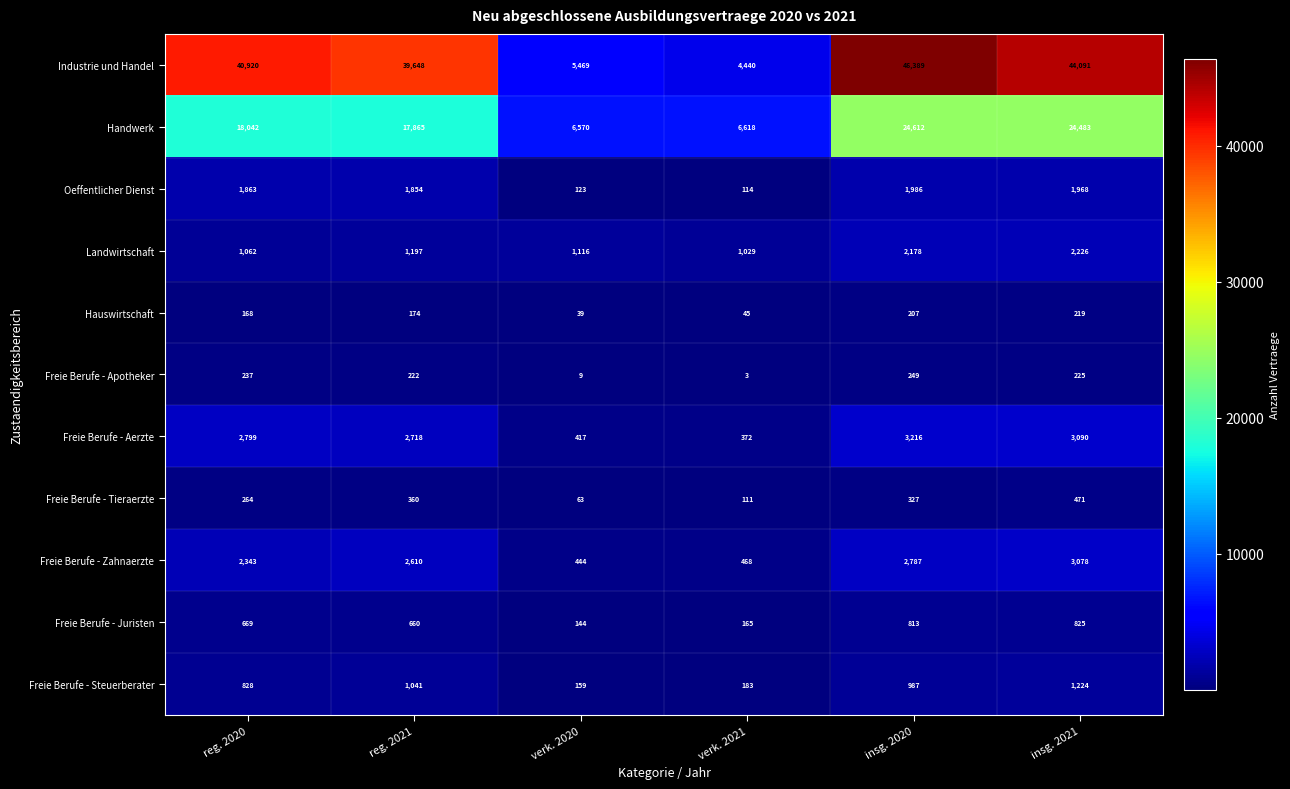

True or false: Landwirtschaft has a value of 3222 at insg. 2021.

False